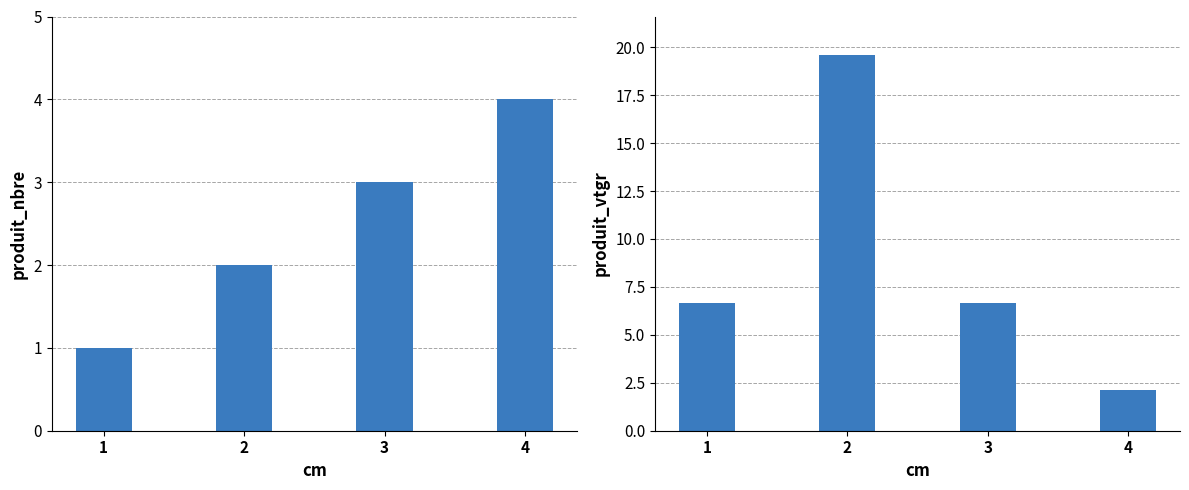

At which label does produit_nbre first exceed 3?

4